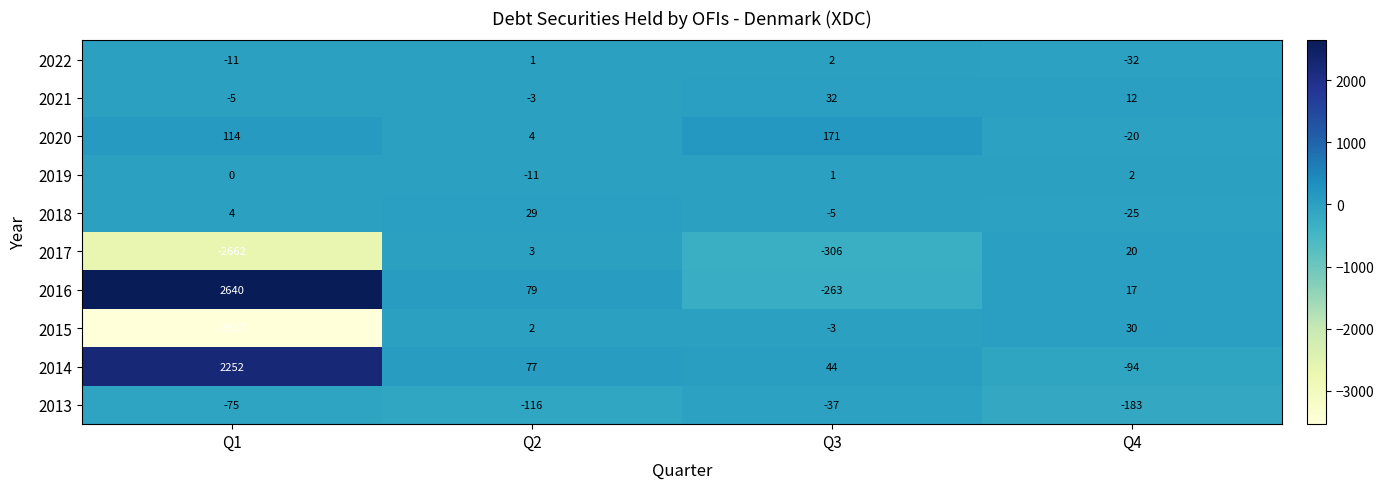

At which category does the chart reach its peak across all series?

Q1